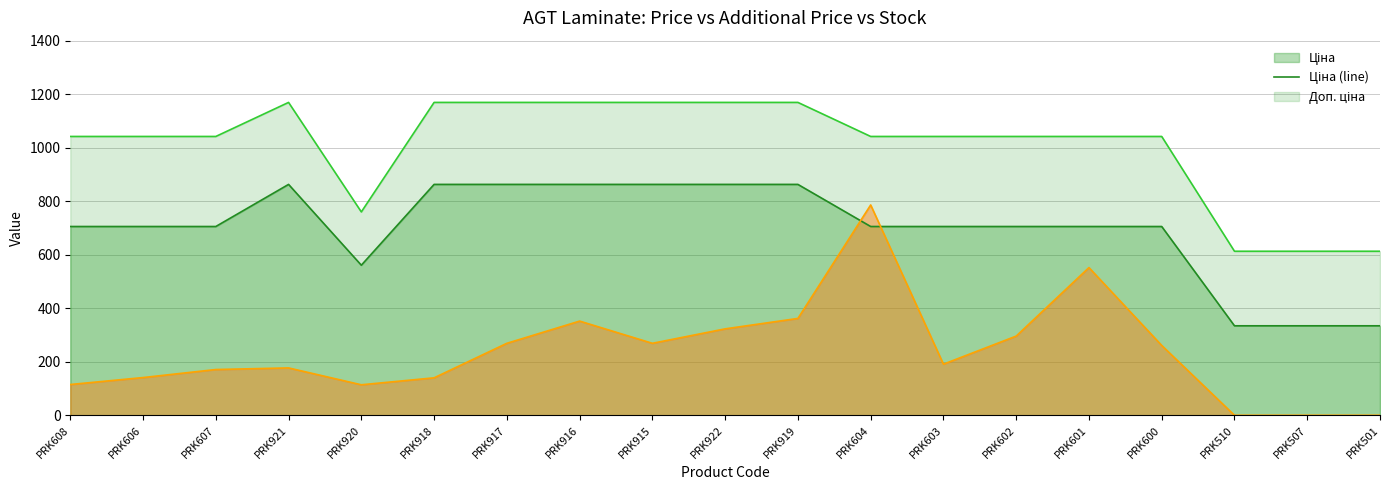

What is the spread (max minus min) of values at PRK507?

613.0